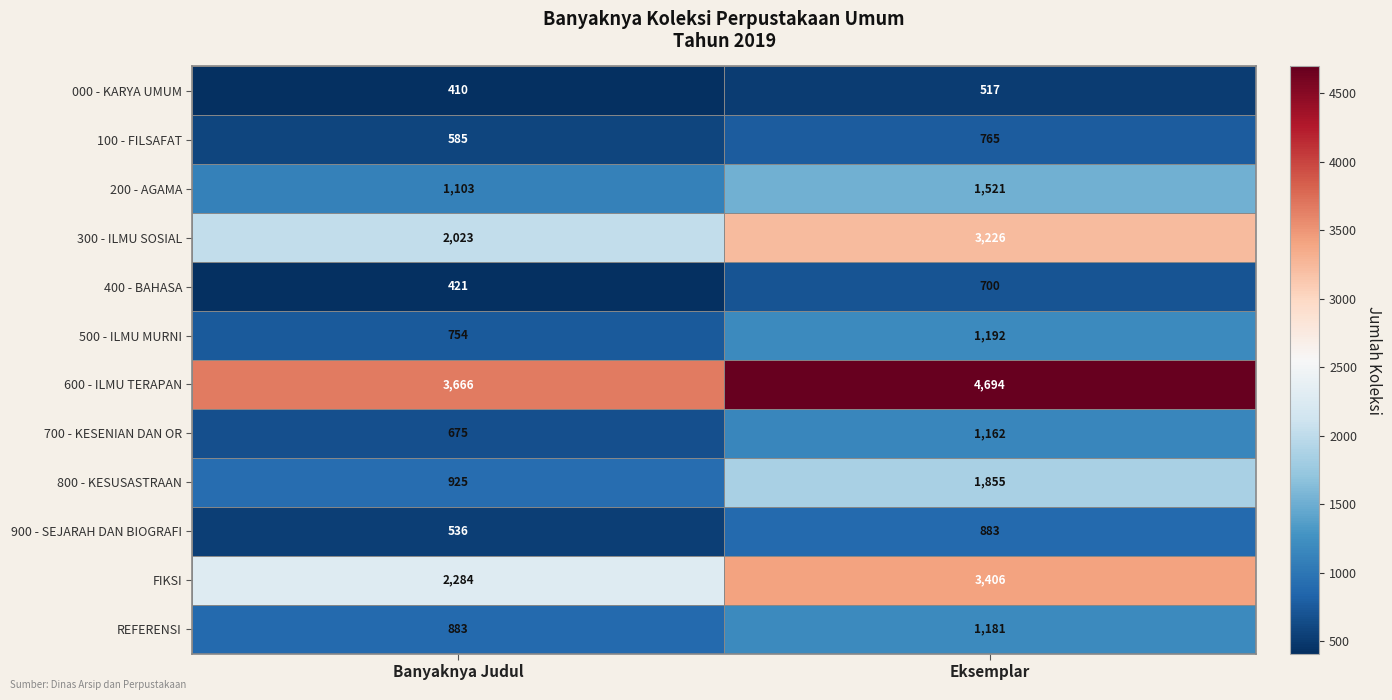

What is the spread (max minus min) of values at Eksemplar?

4177